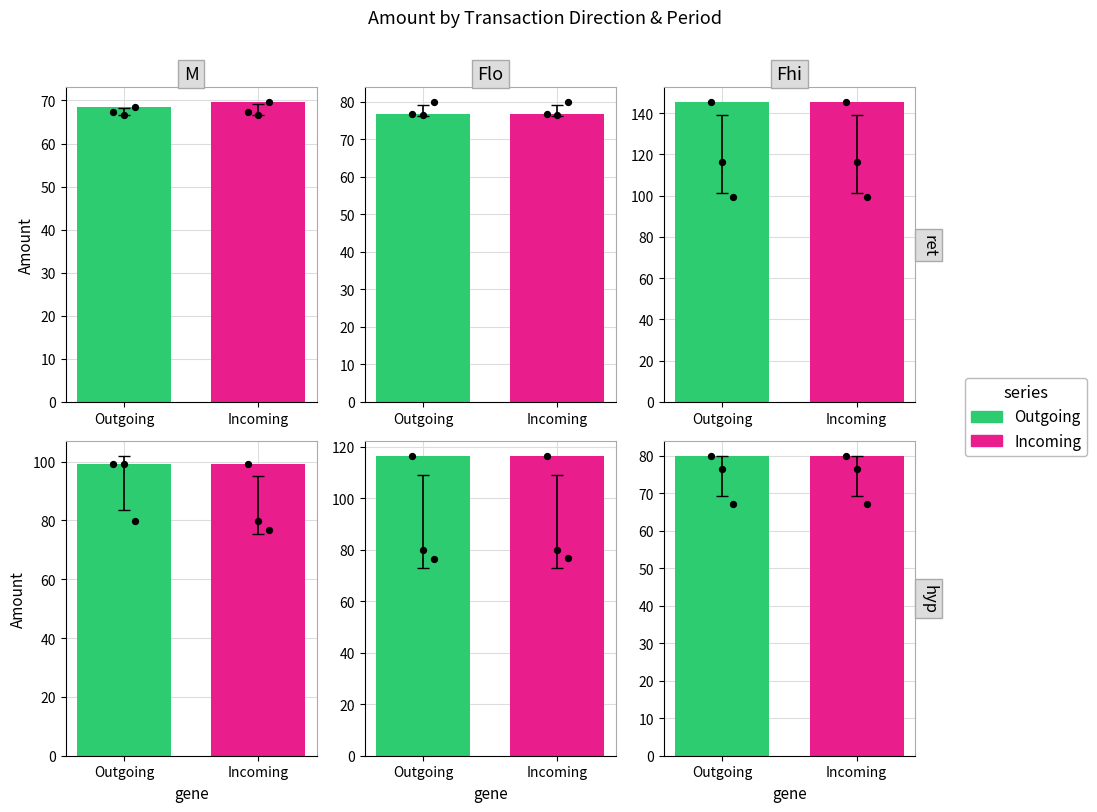

Which series has the widest spread of Y values?

Outgoing